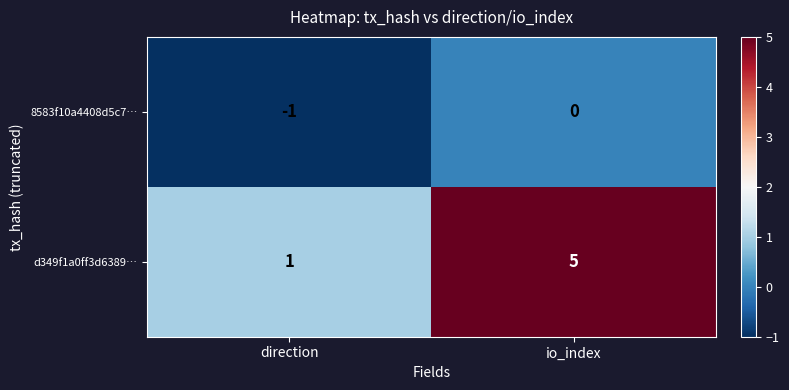

Is it true that 8583f10a4408d5c7… equals -1 at direction?

True